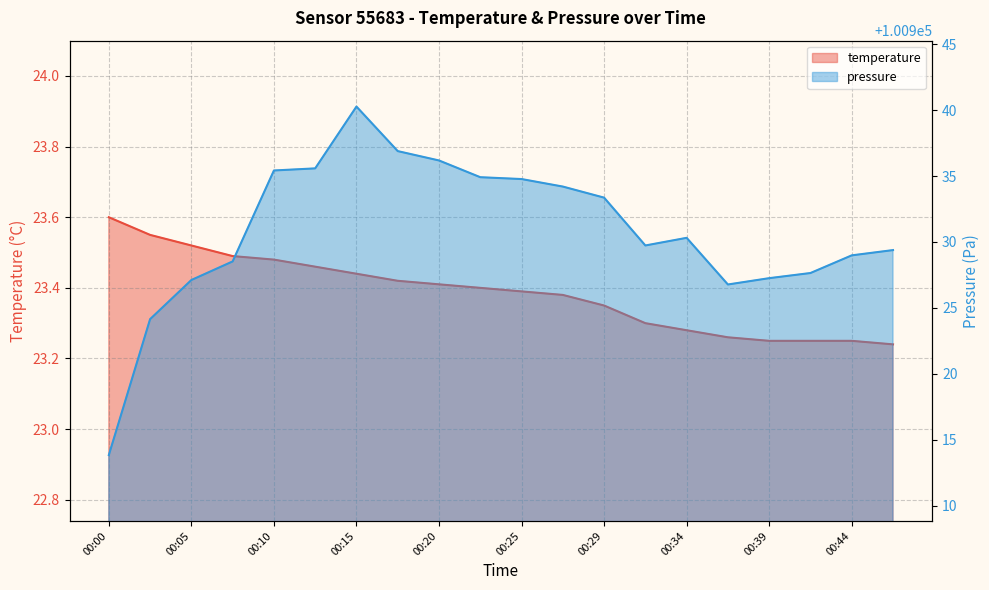

True or false: pressure_norm has more than 2 interior local peaks.

False